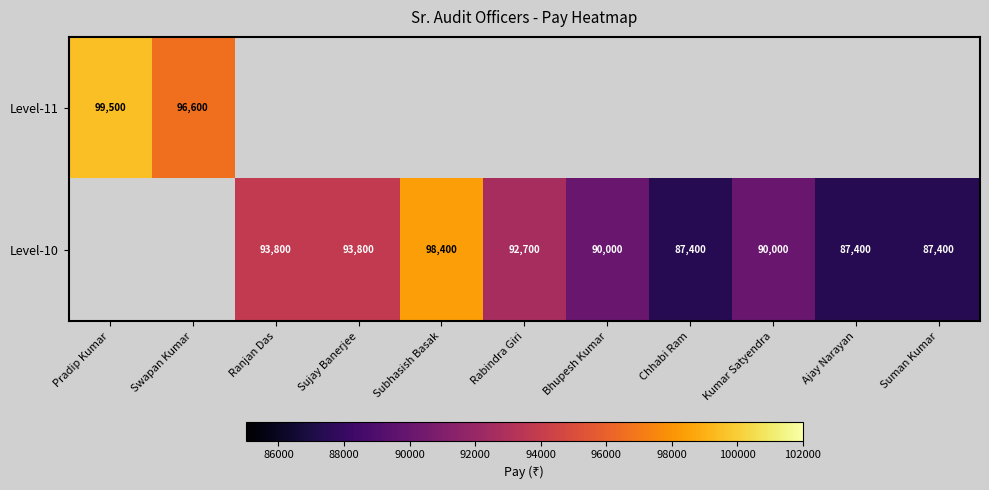

True or false: Level-10 has a value of 93800 at Sujay Banerjee.

True